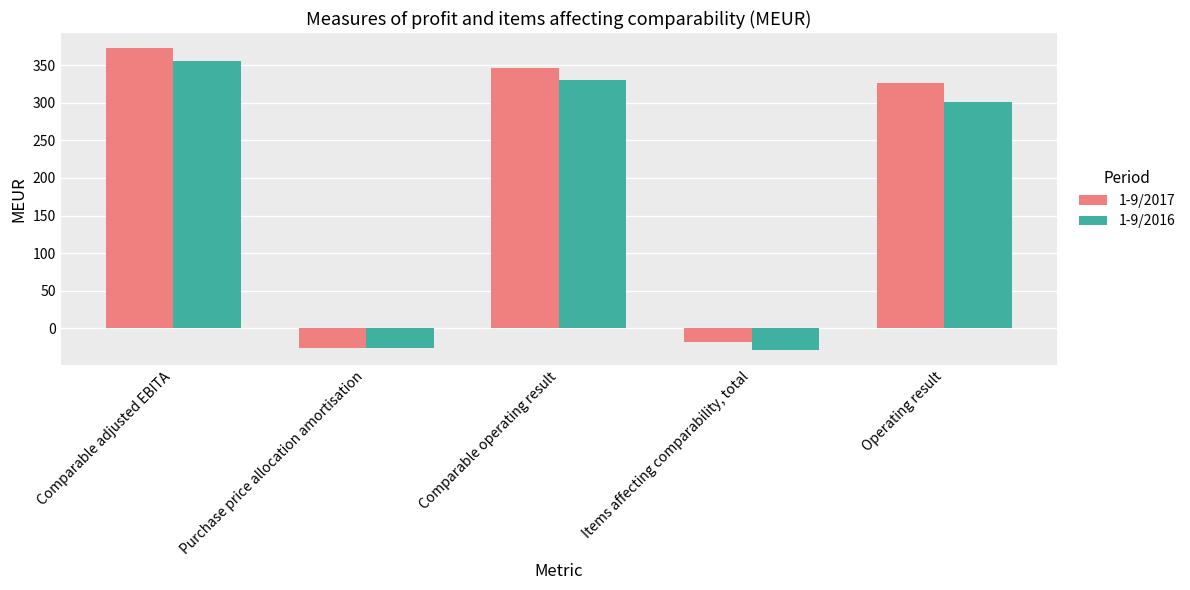

The 1-9/2017 series shows 346 at Comparable operating result. True or false?

True